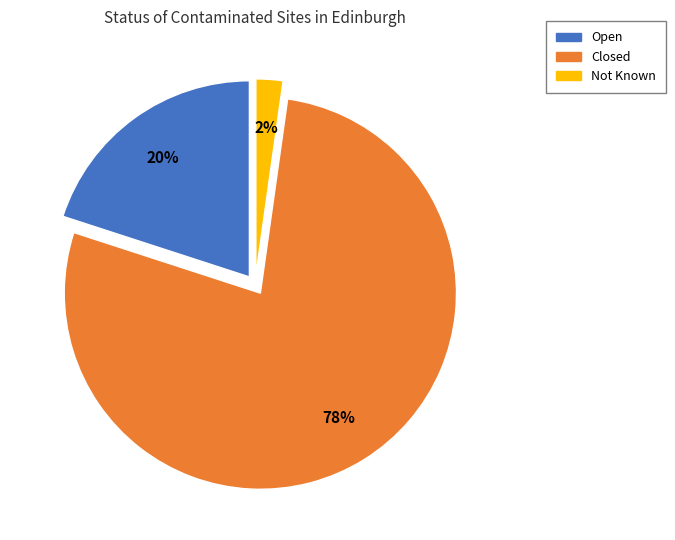

Is the sum of Open and Closed greater than half?

Yes